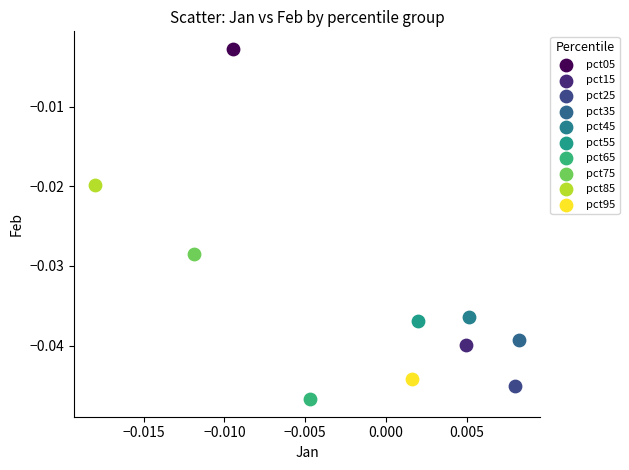

Which series reaches the minimum Y coordinate?

pct65